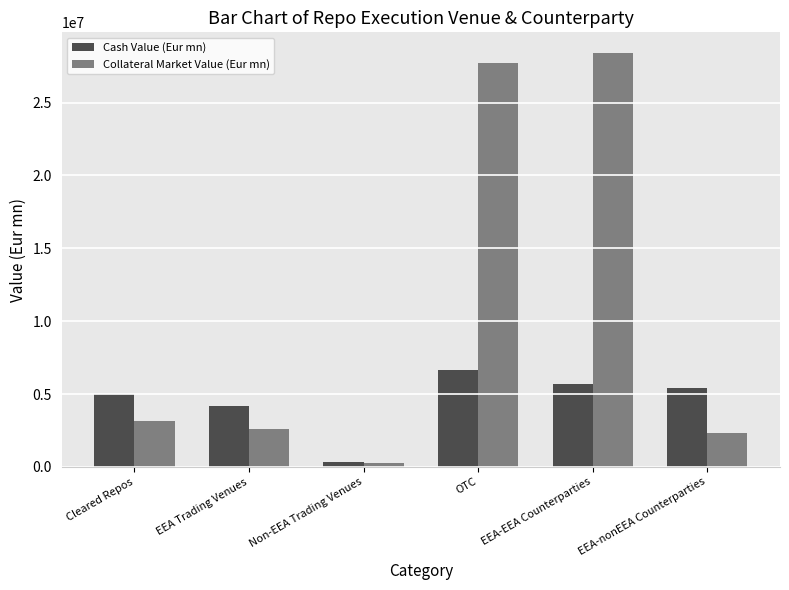

Reading left to right, list all the values displayed in this chart.

Cash Value (Eur mn): Cleared Repos=4993962.9	EEA Trading Venues=4165627.8	Non-EEA Trading Venues=355572.1	OTC=6634719.4	EEA-EEA Counterparties=5707527.4	EEA-nonEEA Counterparties=5433012.6
Collateral Market Value (Eur mn): Cleared Repos=3180513.4	EEA Trading Venues=2629921.9	Non-EEA Trading Venues=289015.9	OTC=27733502.0	EEA-EEA Counterparties=28399053.2	EEA-nonEEA Counterparties=2361675.3